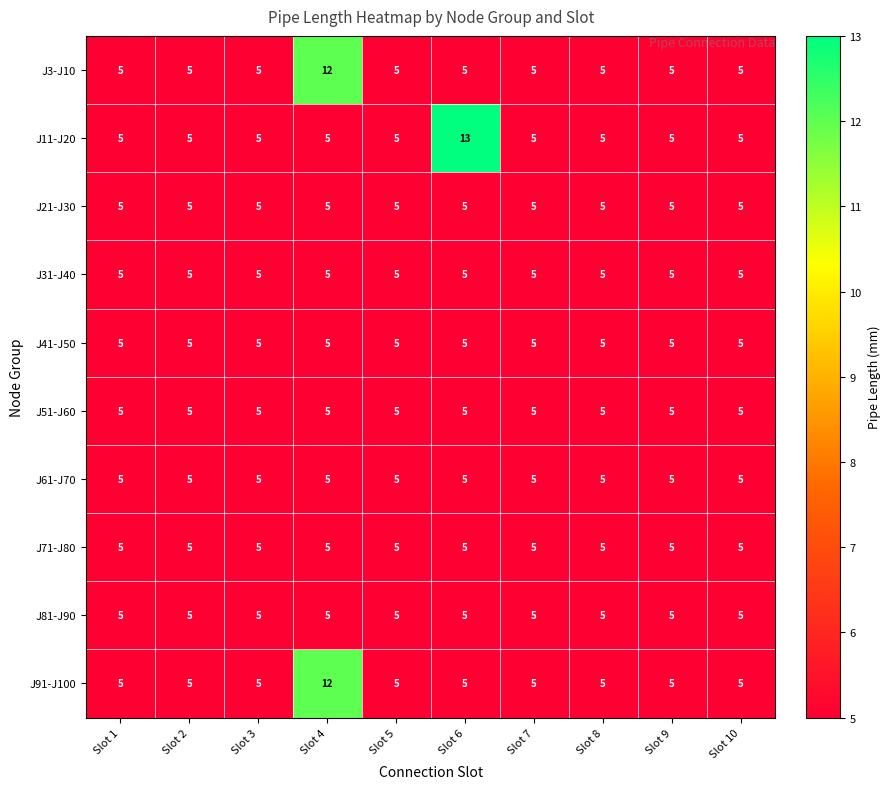

Which series has the largest range (max minus min)?

J11-J20